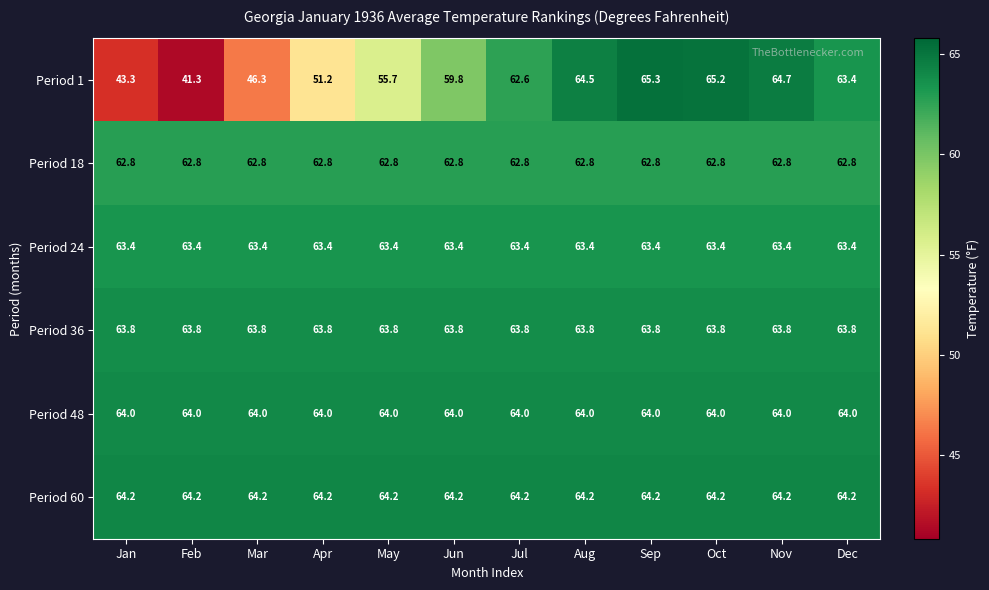

What is the highest value of the Period 36 series?

63.8